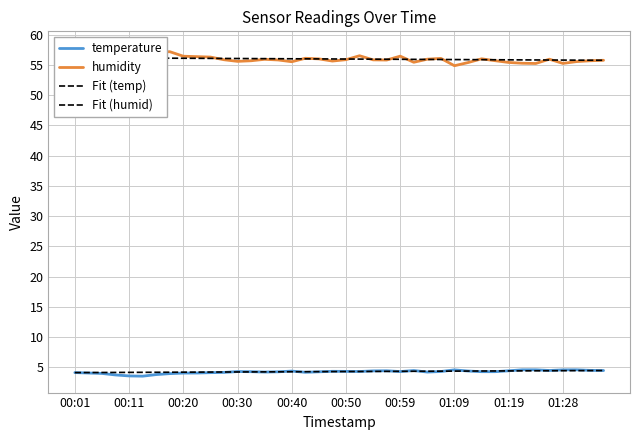

What is the lowest value of the Fit (temp) series?

4.1